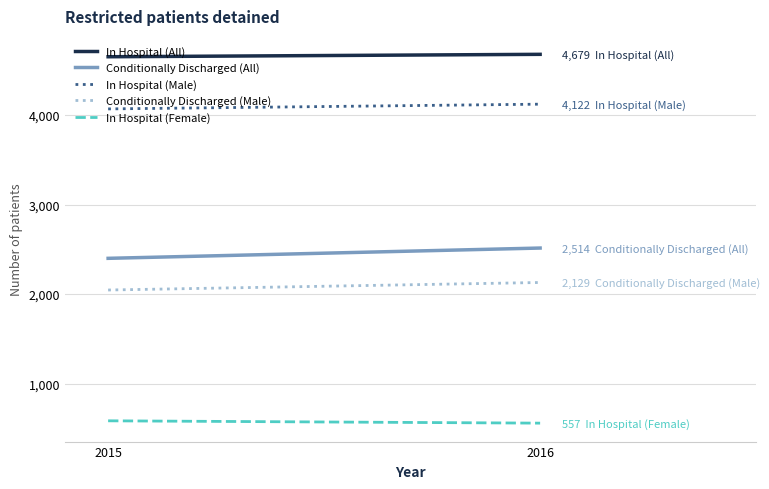

At which category is the sum across all series the highest?

2016